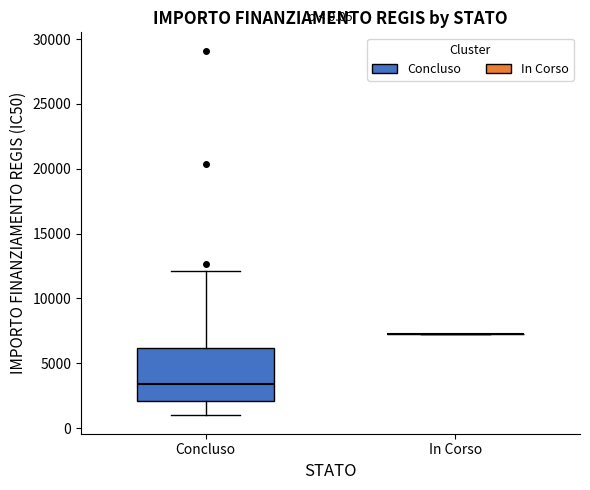

Which box is the tallest, from its lower edge to its upper edge?

Concluso